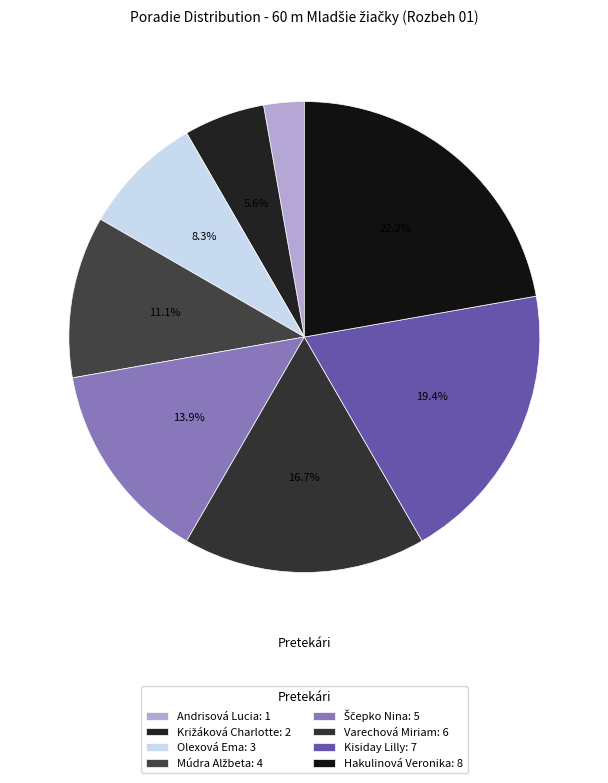

True or false: Olexová Ema accounts for 8% of the total.

True